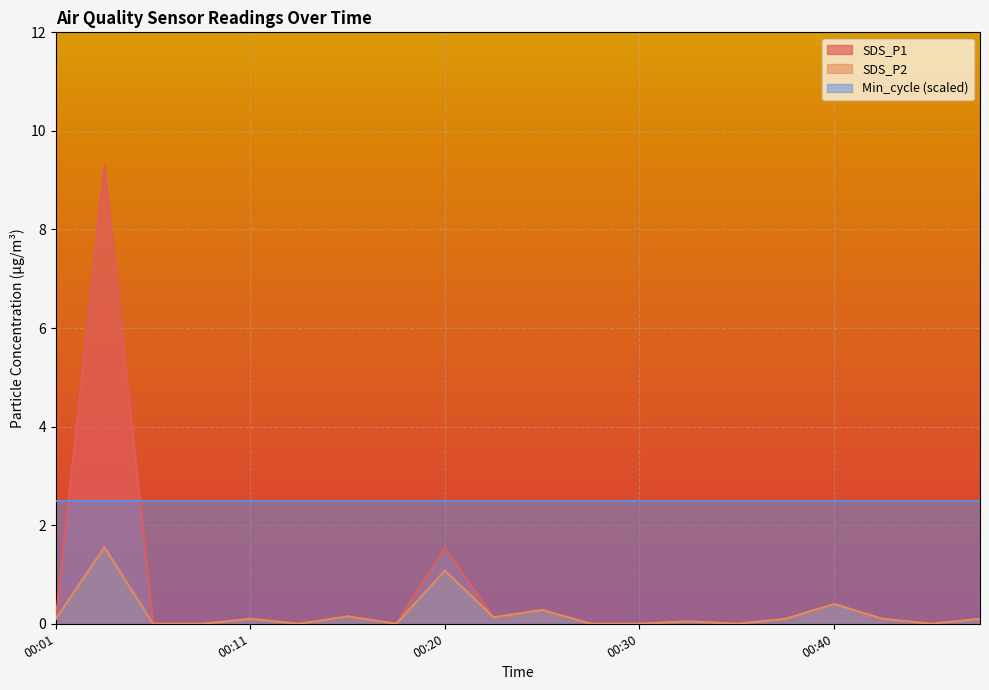

At which category does the chart reach its peak across all series?

00:03